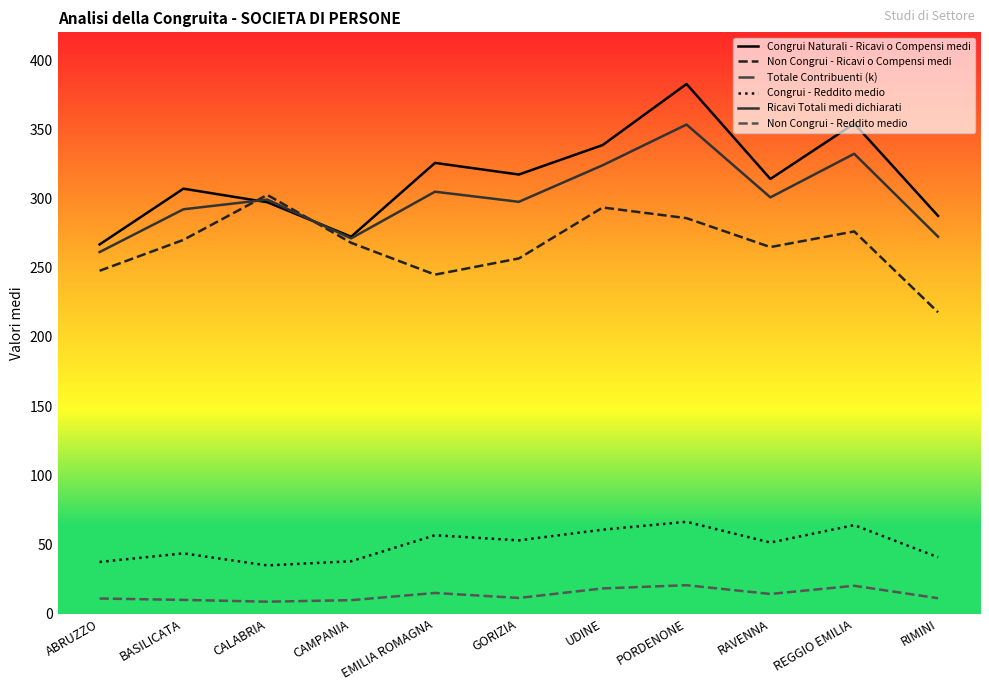

Reading left to right, extract all data points from this chart.

Congrui Naturali - Ricavi o Compensi medi: 266.8	307.1	297.3	272.4	325.7	317.3	338.6	382.7	314.1	354.1	287.4
Non Congrui - Ricavi o Compensi medi: 247.8	270.1	302.6	268.0	245.0	256.7	293.5	285.8	264.9	276.2	217.8
Totale Contribuenti (k): 14912.0	3495.0	10341.0	43220.0	70823.0	1470.0	7192.0	4383.0	5912.0	8417.0	7870.0
Congrui - Reddito medio: 37.5	43.7	35.0	38.0	56.8	53.1	60.8	66.5	51.5	64.1	40.9
Ricavi Totali medi dichiarati: 261.3	292.2	299.2	271.2	304.9	297.6	324.0	353.4	300.8	332.3	272.4
Non Congrui - Reddito medio: 11.1	10.1	8.8	9.9	15.1	11.5	18.4	20.7	14.4	20.3	11.3